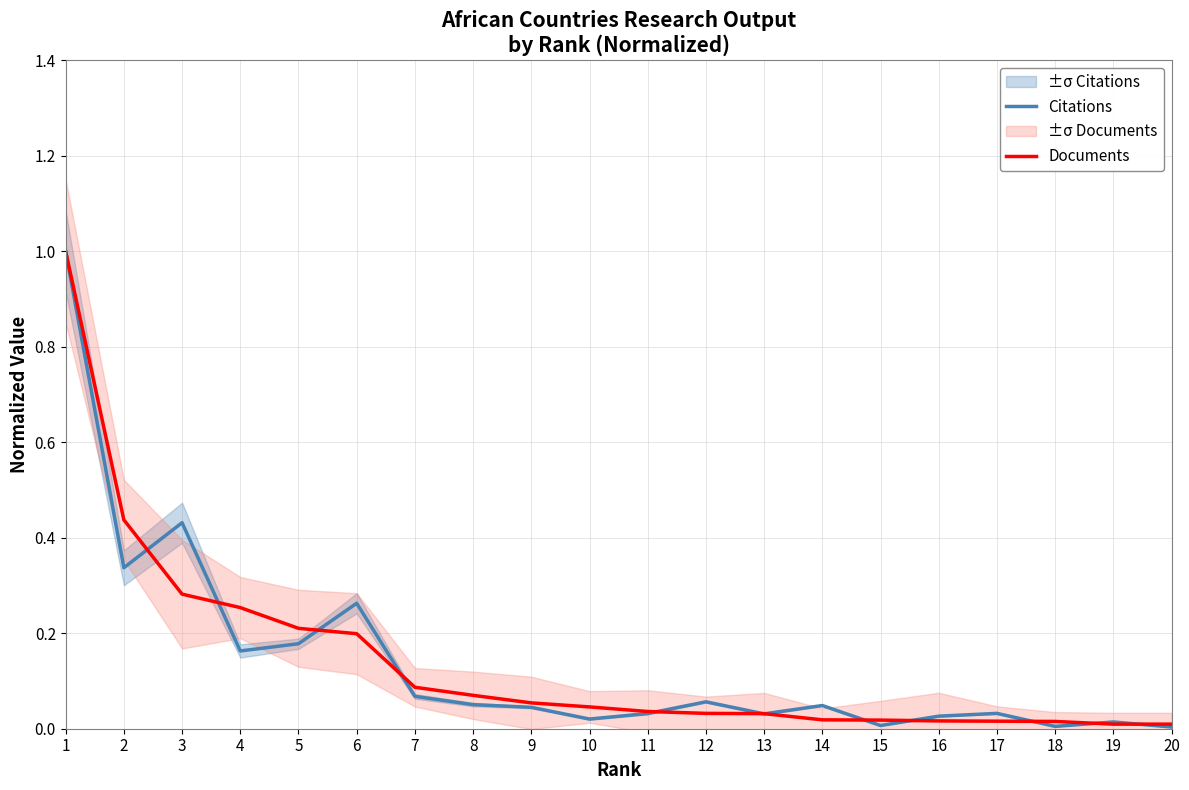

What is the spread (max minus min) of values at 6?

0.1